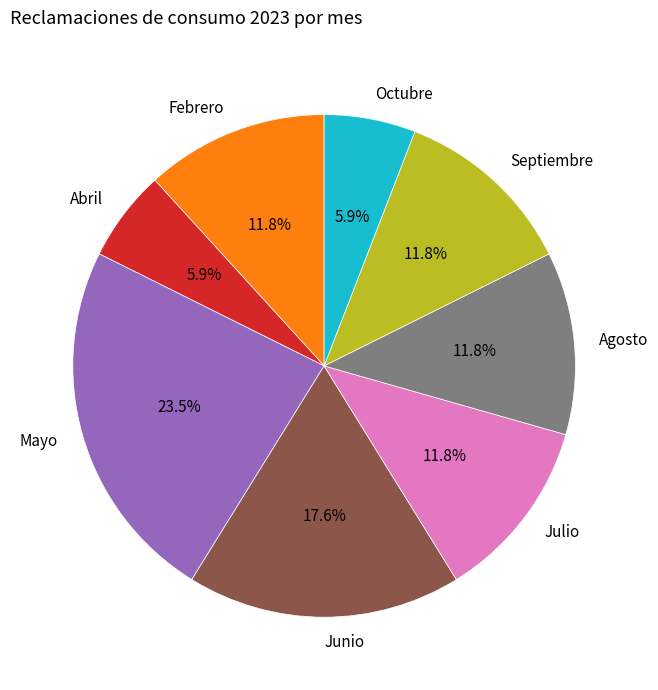

Does any single category account for the majority?

No